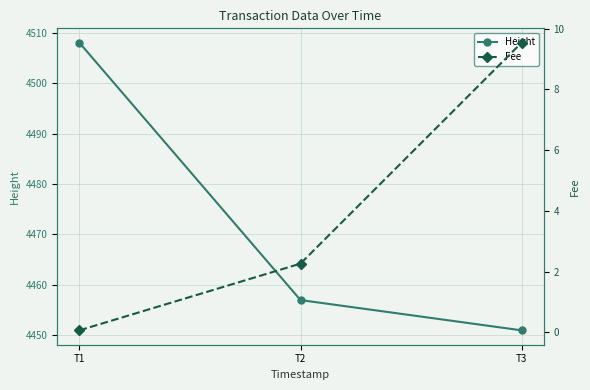

Reading left to right, what are all the values shown in this chart?

Height: T1=4508.0	T2=4457.0	T3=4451.0
Fee: T1=0.1	T2=2.3	T3=9.5